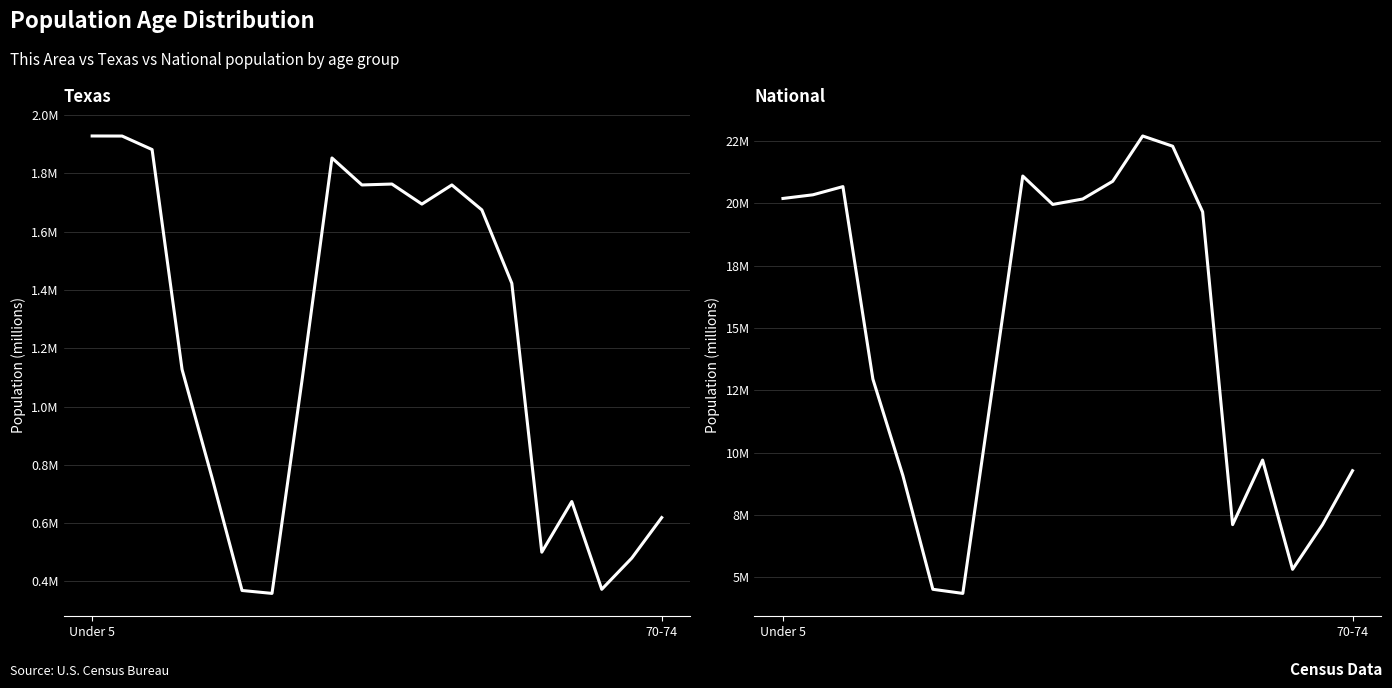

List the labels in order of National value, smallest first.

6, 5, 17, 15, 18, 4, 19, 16, 7, 3, 14, 9, 10, Under 5, 70-74, 2, 11, 8, 13, 12